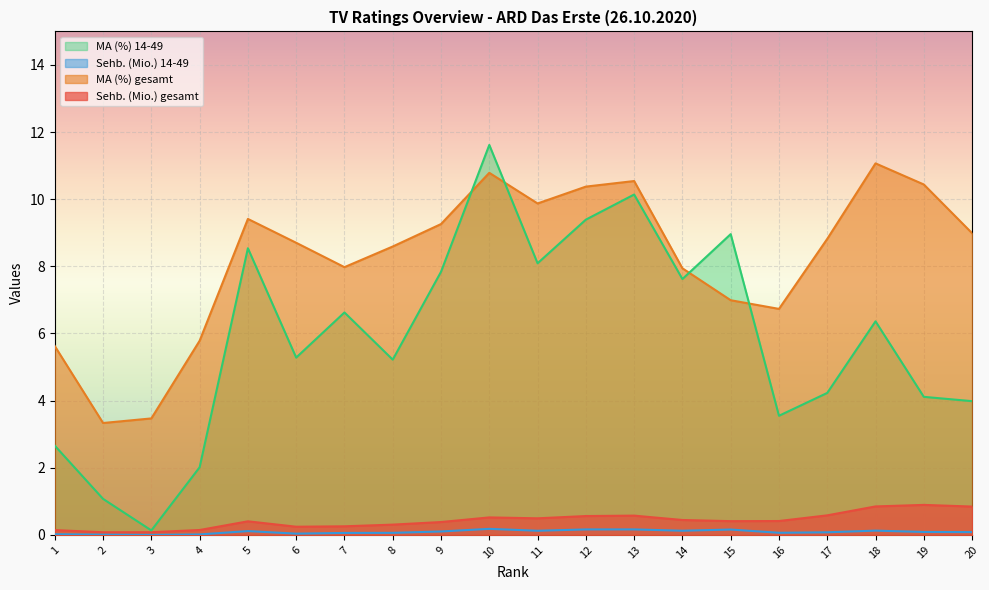

Is it true that MA (%) gesamt equals 3.5 at 3?

True